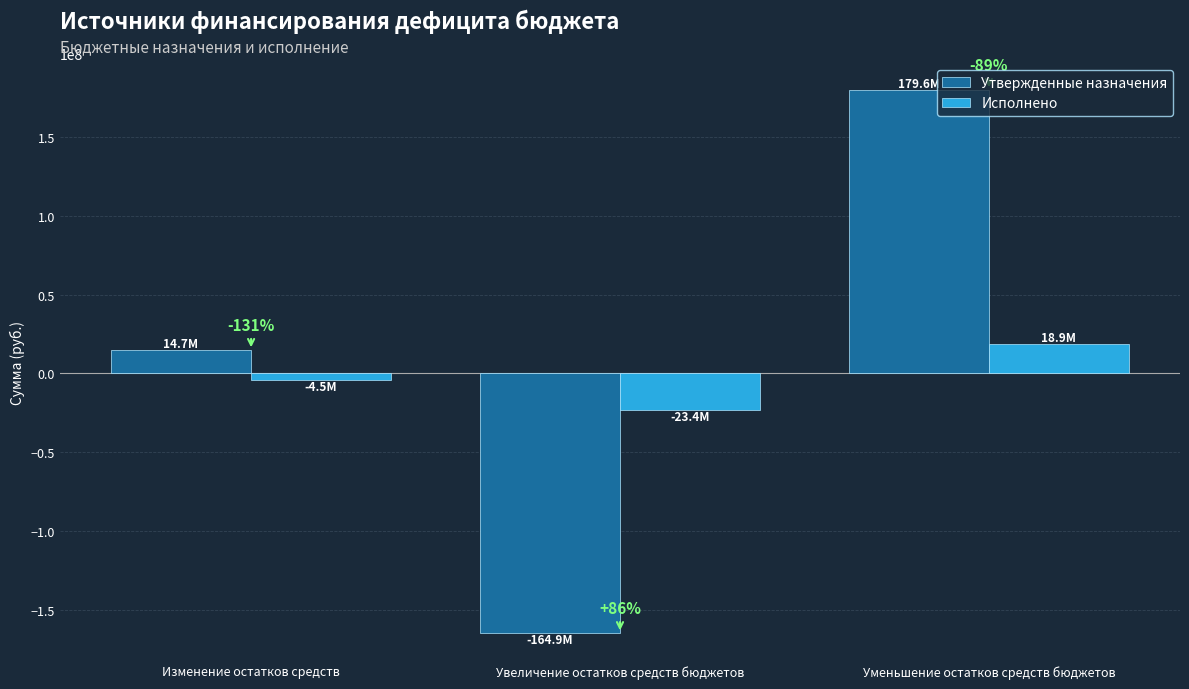

Are the bars horizontal?

No